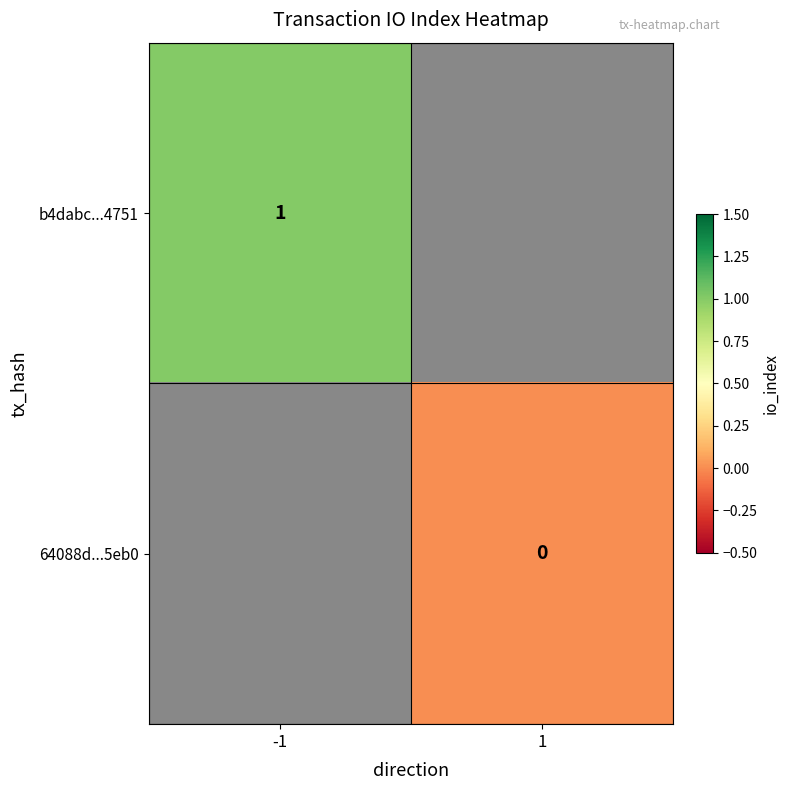

At how many categories does at least one series exceed 0?

1